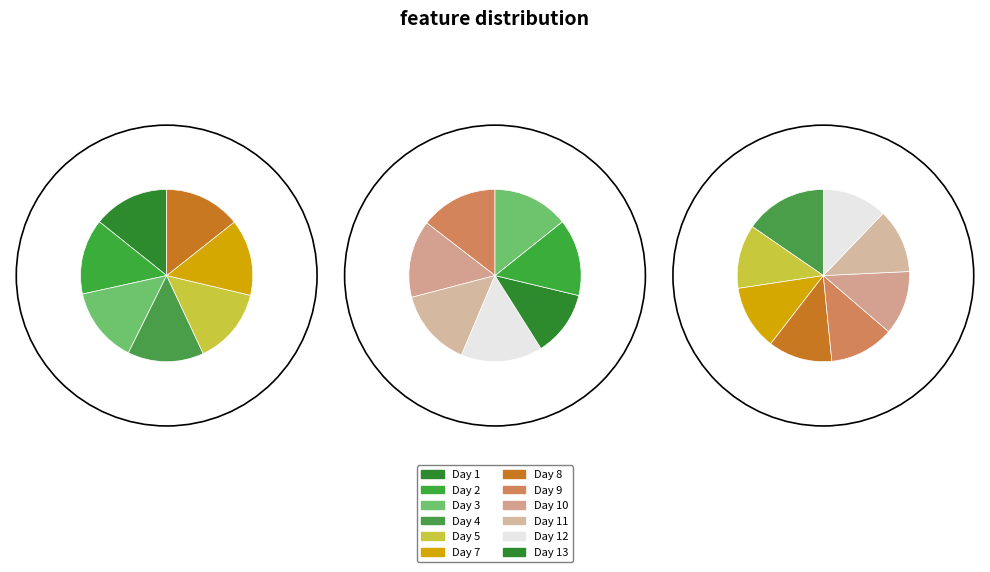

Which category has the smallest portion of the pie?

Day 13